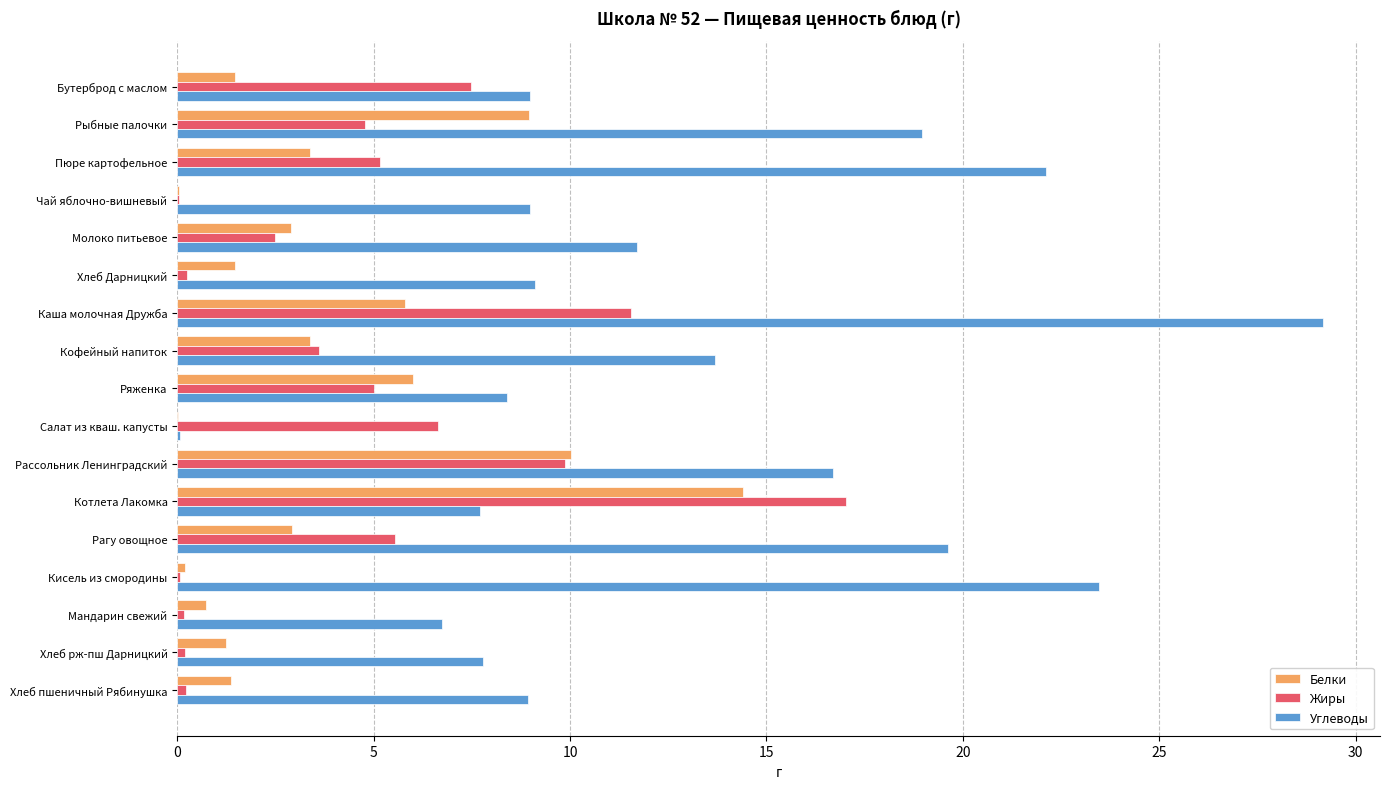

At which category is the sum across all series the highest?

Каша молочная Дружба